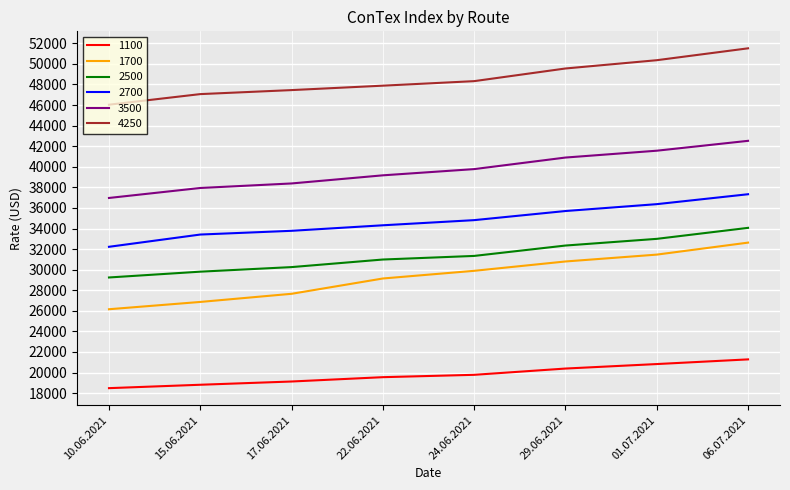

What is the maximum value for 1100?

21279